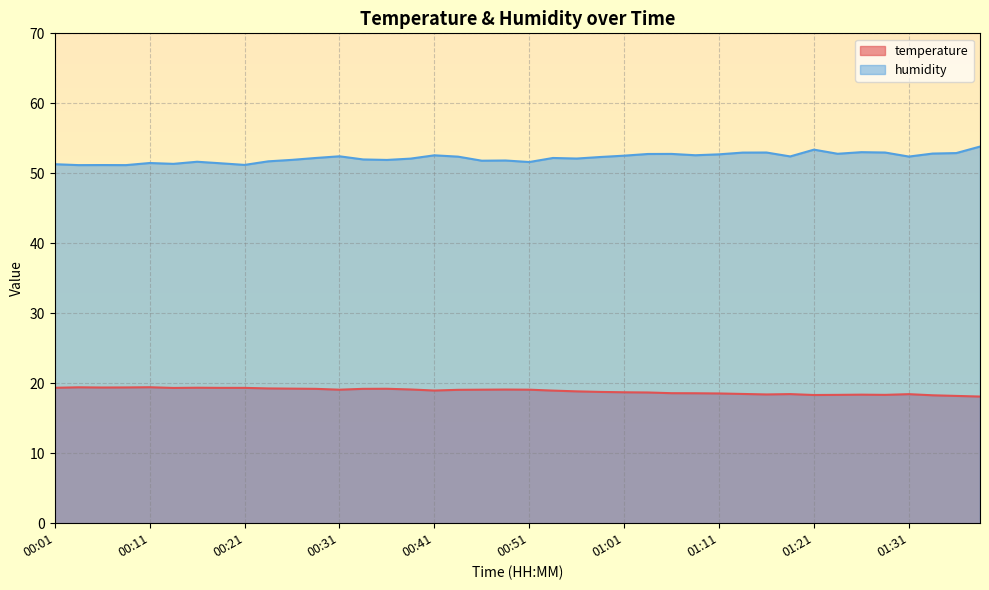

What is the sum of the humidity values at 01:26 and 00:11?

104.5